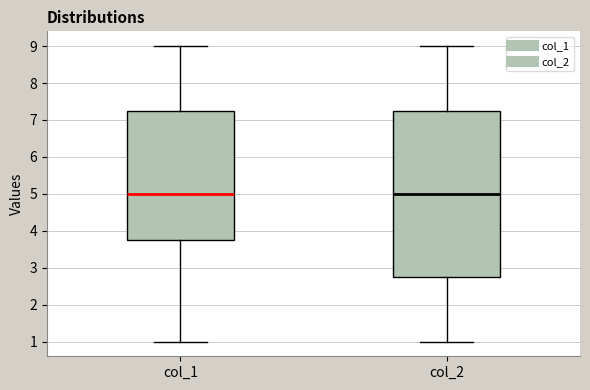

Comparing the boxes themselves (not the whiskers), which one is the tallest?

col_2